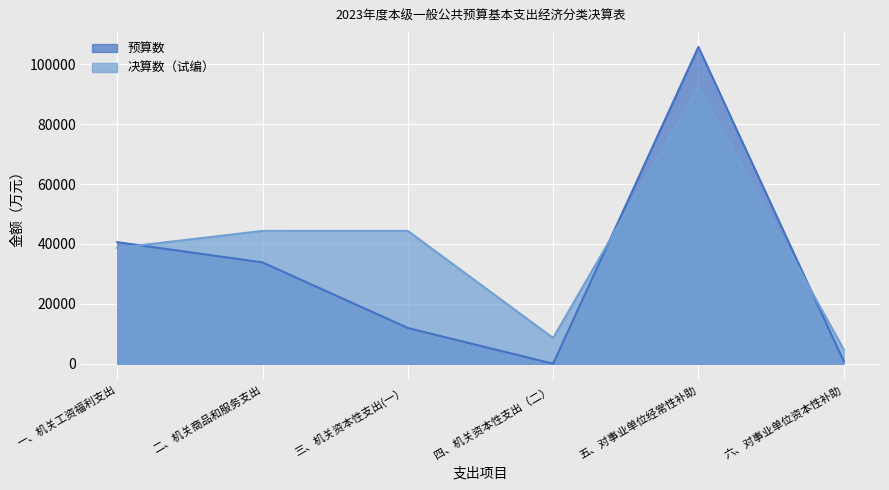

What is the difference between the maximum and minimum values in the 决算数（试编） series?

87511